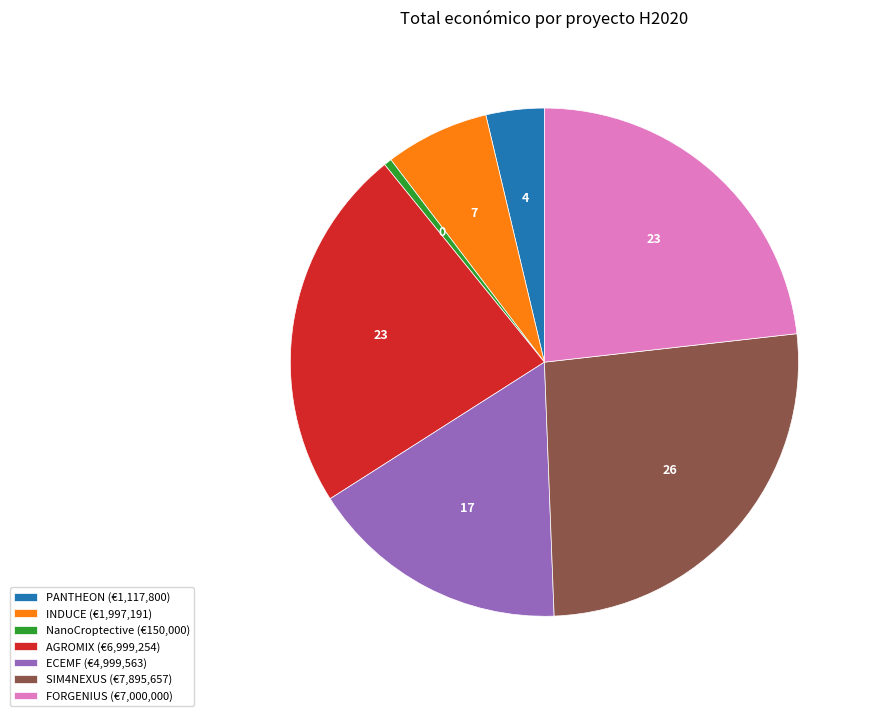

Does SIM4NEXUS (€7,895,657) account for over 50% of the chart?

No